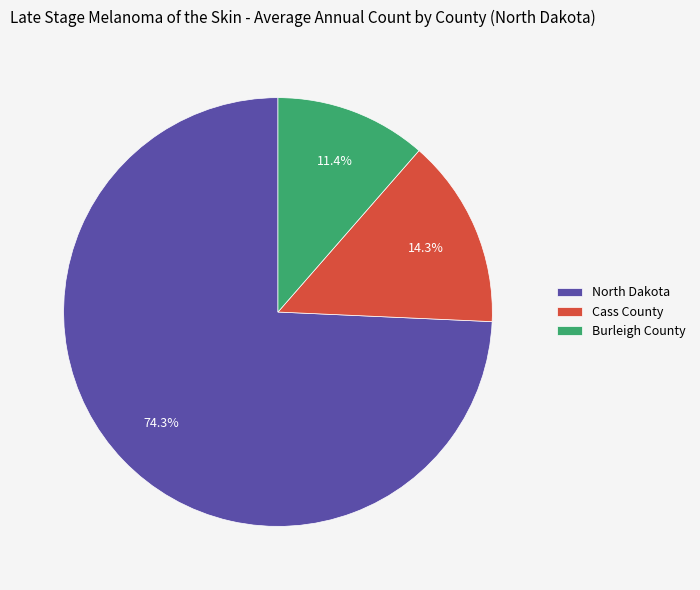

To the nearest percent, what is the difference between the largest and smallest slice percentages?

63%